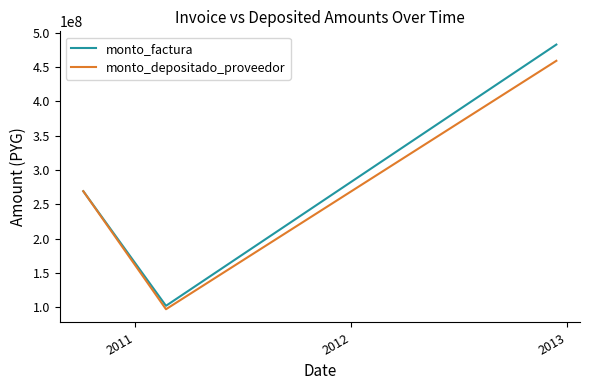

Which series has the largest range (max minus min)?

monto_factura